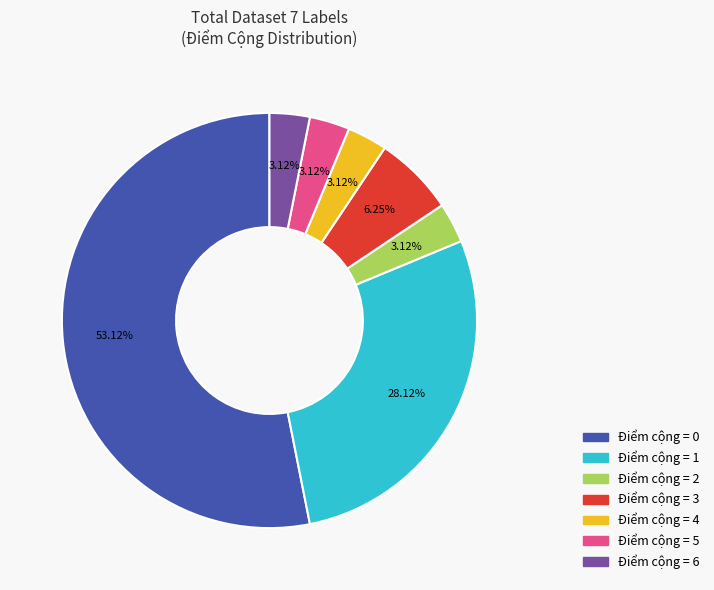

Is there a majority slice in this chart?

Yes